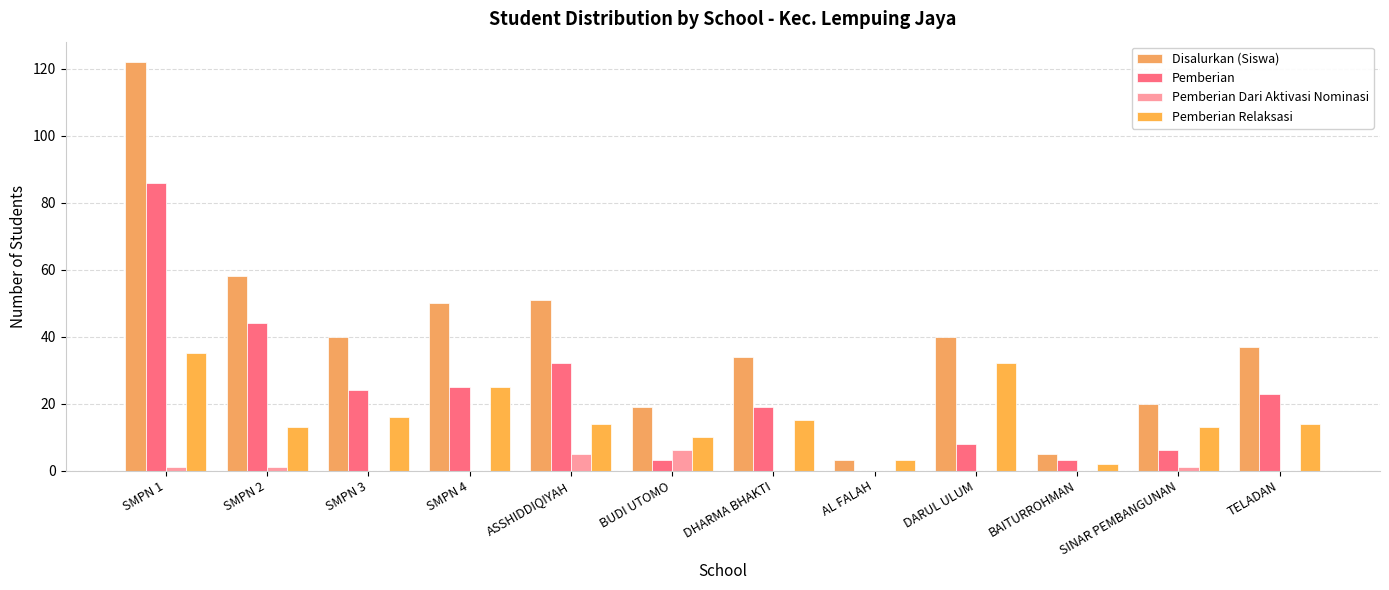

What are all the series names shown in the legend?

Disalurkan (Siswa), Pemberian, Pemberian Dari Aktivasi Nominasi, Pemberian Relaksasi